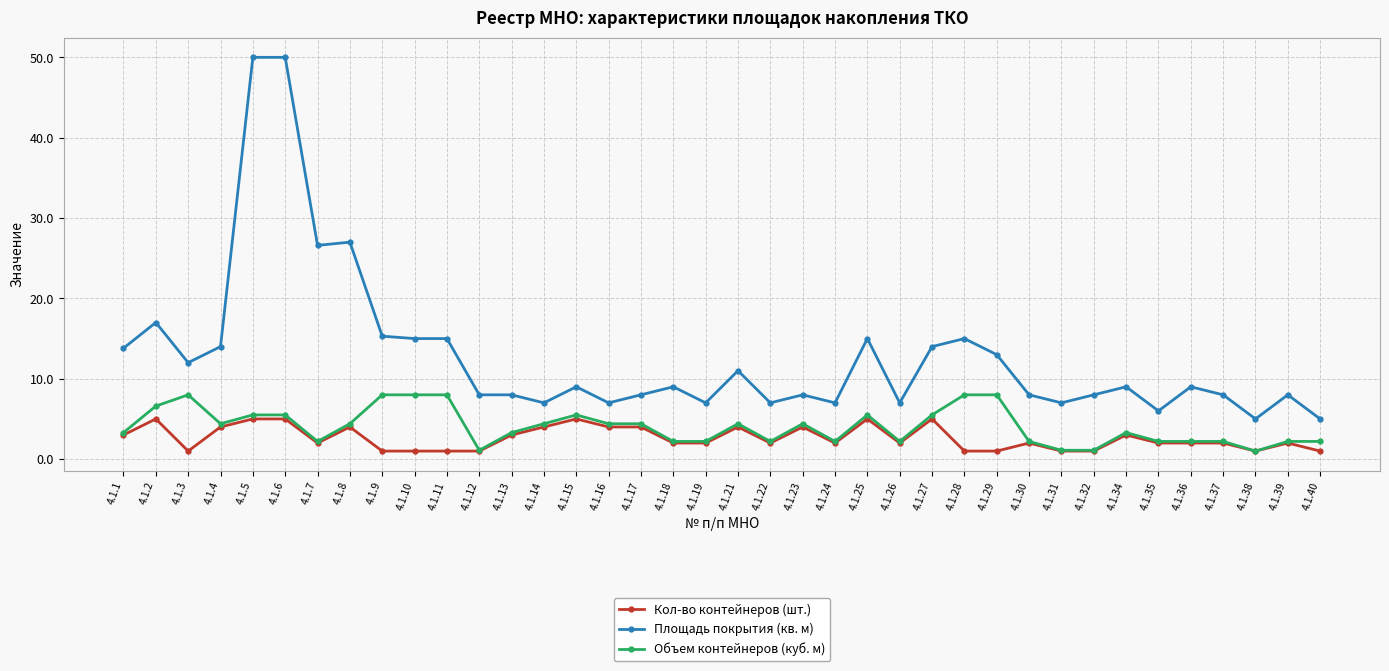

Count the number of data series in this chart.

3